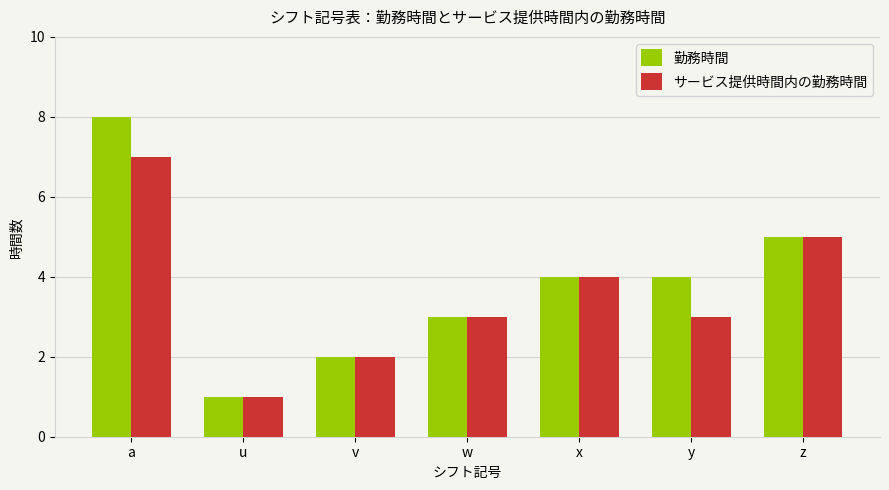

What is the total value across all series at u?

2